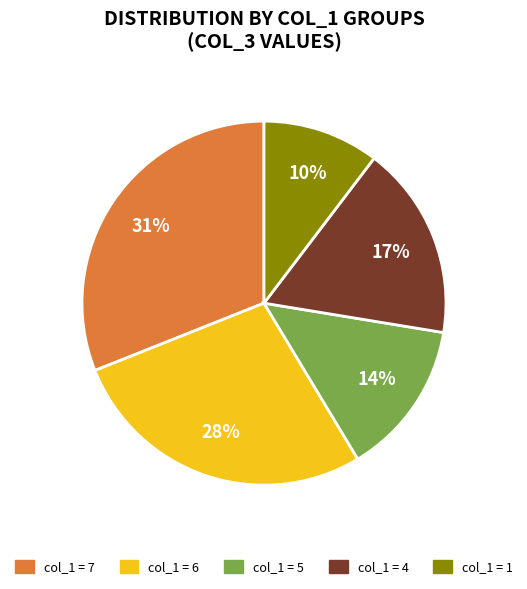

Between col_1 = 5 and col_1 = 1, which is larger?

col_1 = 5